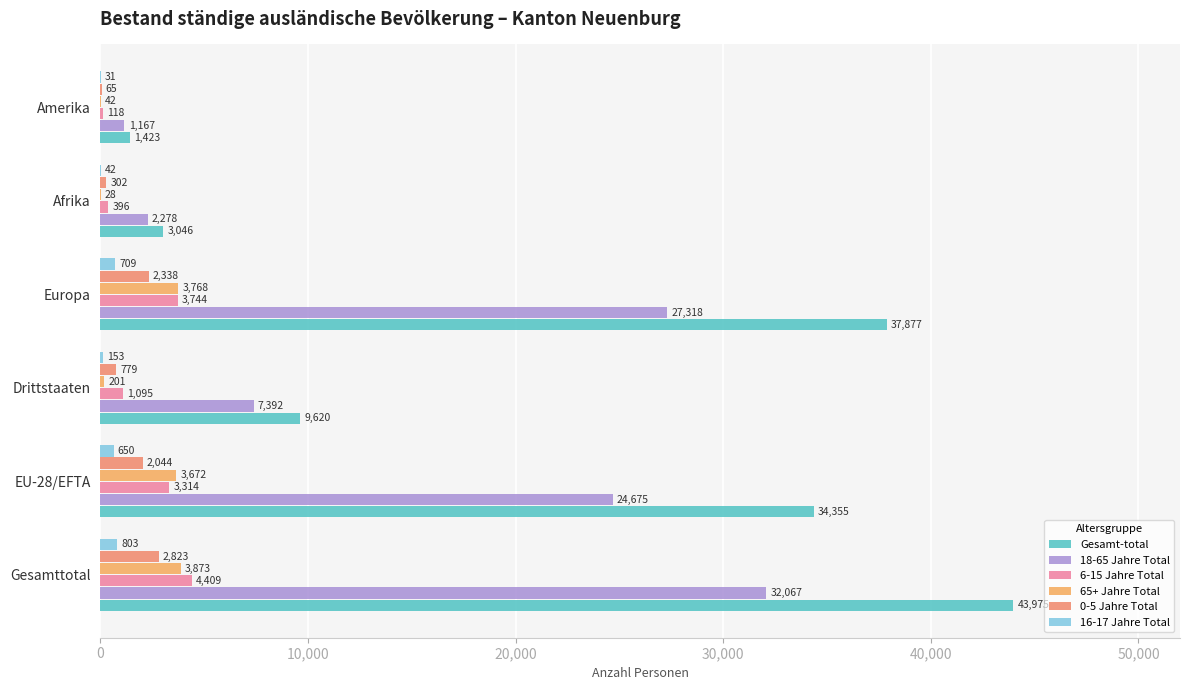

How many data points does each series have?

6